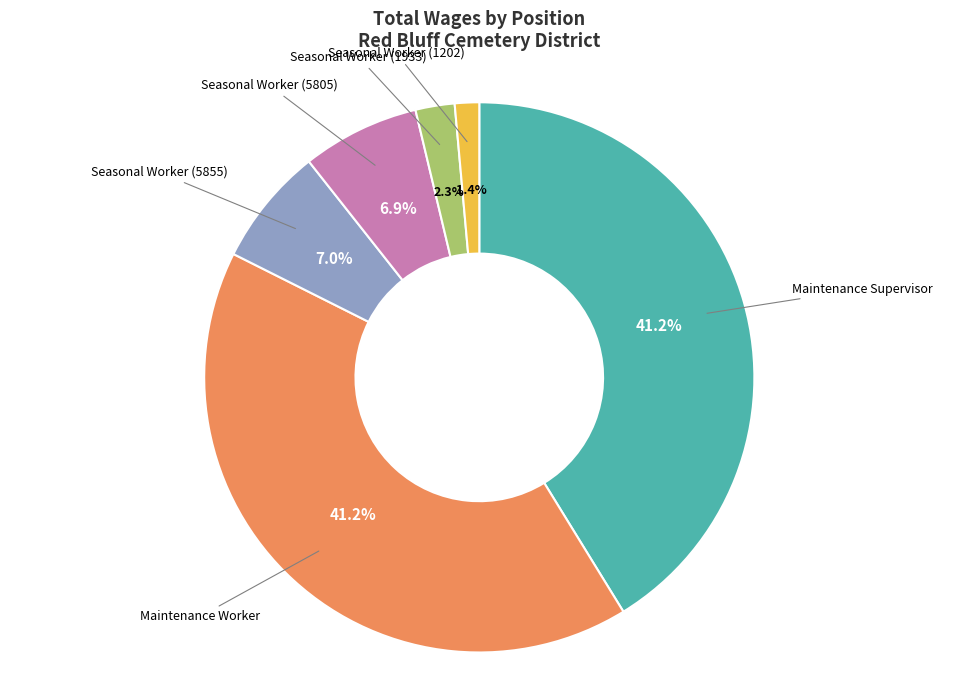

Is it true that Seasonal Worker (1202) is 12% of the pie?

False